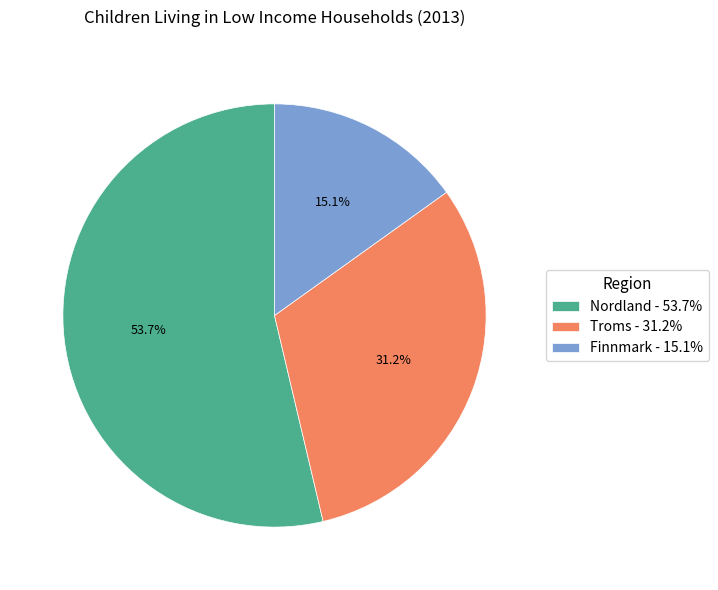

To the nearest percent, what is the average slice percentage?

33%